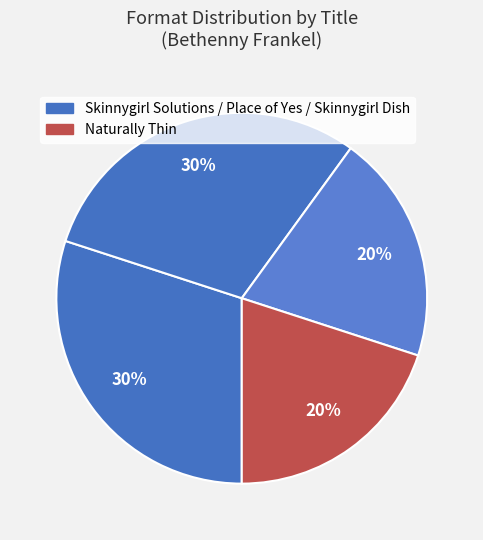

How many slices are in this pie chart?

4